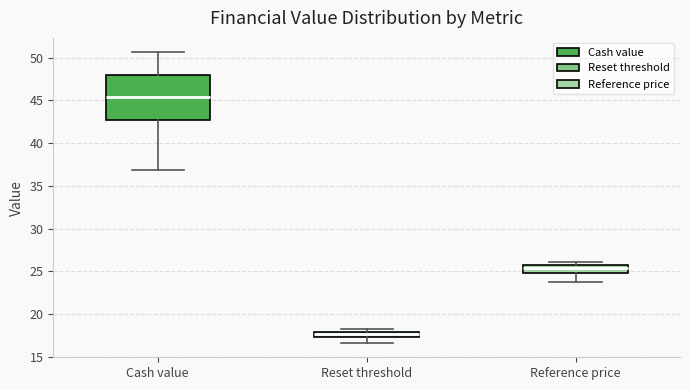

Where does the lower whisker of the box for Reset threshold end on the y-axis? The values are not printed on the chart, so give them approximately, as read against the axis.

16.5